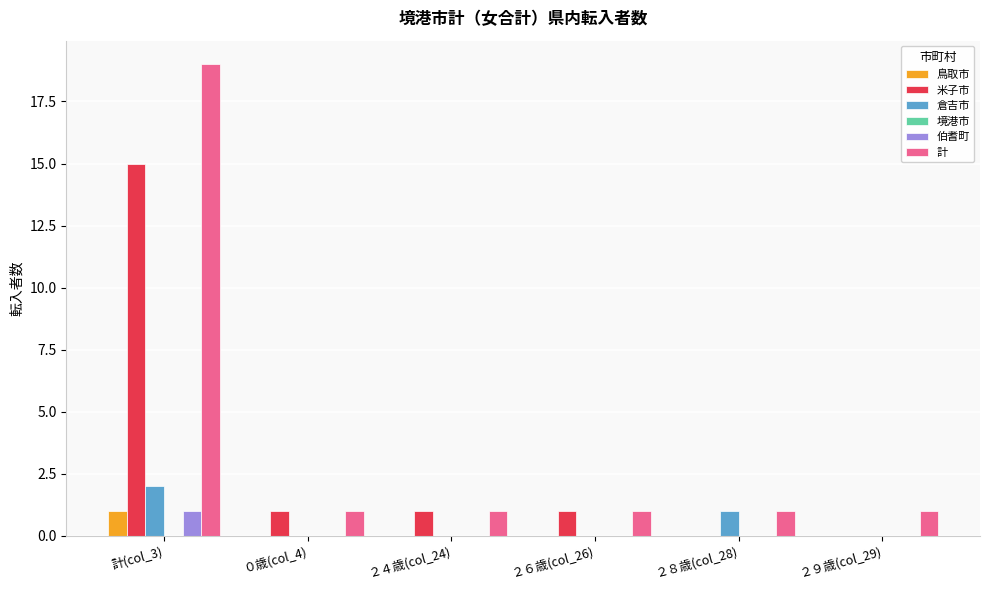

Reading left to right, what are all the values shown in this chart?

鳥取市: 計(col_3)=1	０歳(col_4)=0	２４歳(col_24)=0	２６歳(col_26)=0	２８歳(col_28)=0	２９歳(col_29)=0
米子市: 計(col_3)=15	０歳(col_4)=1	２４歳(col_24)=1	２６歳(col_26)=1	２８歳(col_28)=0	２９歳(col_29)=0
倉吉市: 計(col_3)=2	０歳(col_4)=0	２４歳(col_24)=0	２６歳(col_26)=0	２８歳(col_28)=1	２９歳(col_29)=0
伯耆町: 計(col_3)=1	０歳(col_4)=0	２４歳(col_24)=0	２６歳(col_26)=0	２８歳(col_28)=0	２９歳(col_29)=0
計: 計(col_3)=19	０歳(col_4)=1	２４歳(col_24)=1	２６歳(col_26)=1	２８歳(col_28)=1	２９歳(col_29)=1